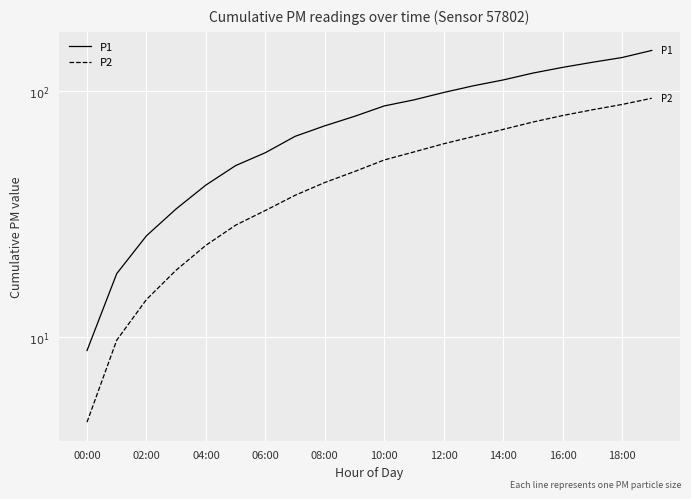

How many values in the P2 series are below 52?

10